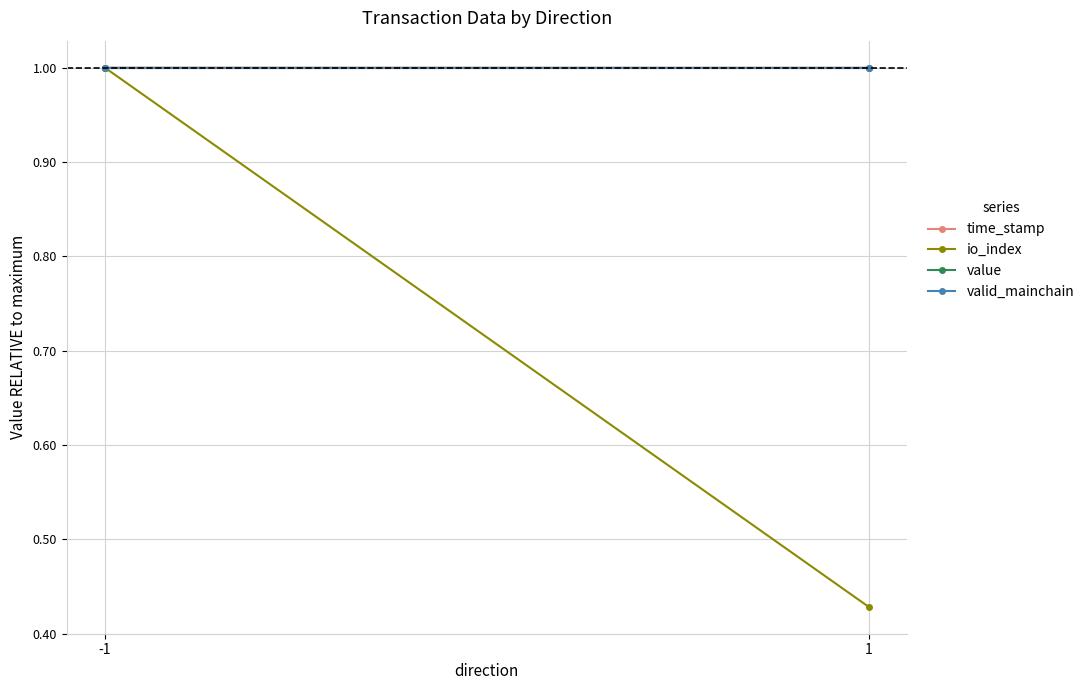

What is the sum of the time_stamp values at -1 and 1?

2.0